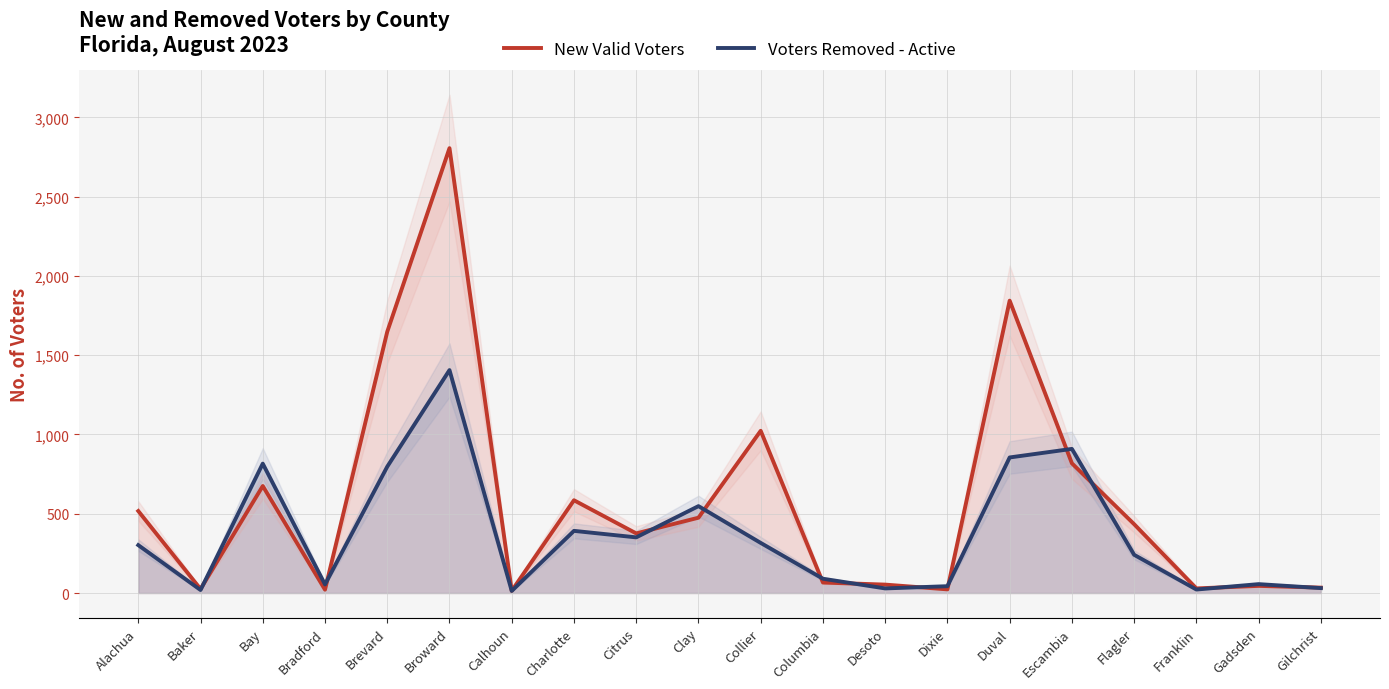

How many data points in New Valid Voters are above 434?

9